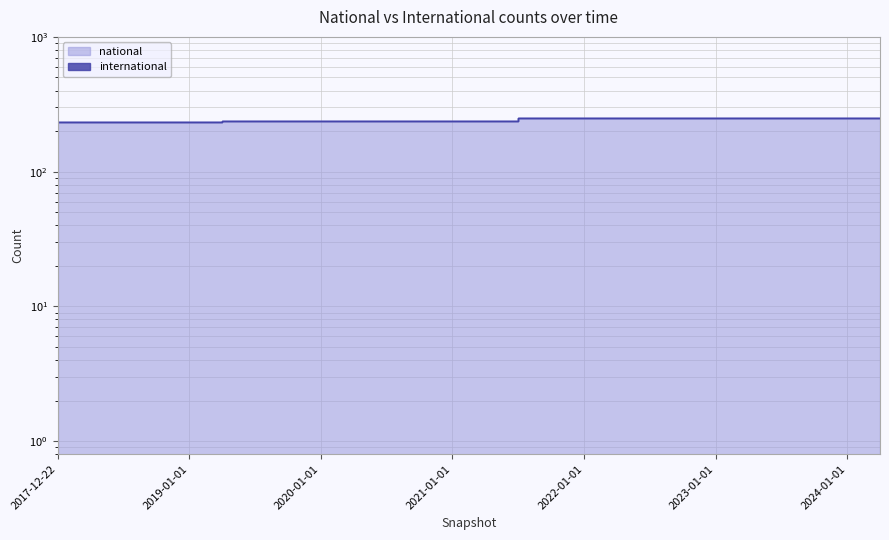

Rank the categories by value from lowest to highest.

2017-12-22, 2018-04-09, 2018-07-11, 2018-09-28, 2019-01-01, 2019-04-06, 2019-07-01, 2019-10-09, 2020-01-01, 2020-04-01, 2020-07-01, 2020-10-01, 2021-01-01, 2021-04-01, 2021-07-01, 2021-10-01, 2022-01-01, 2023-10-01, 2024-01-01, 2024-04-01, 2022-04-01, 2022-07-01, 2022-10-01, 2023-01-01, 2023-04-01, 2023-07-01